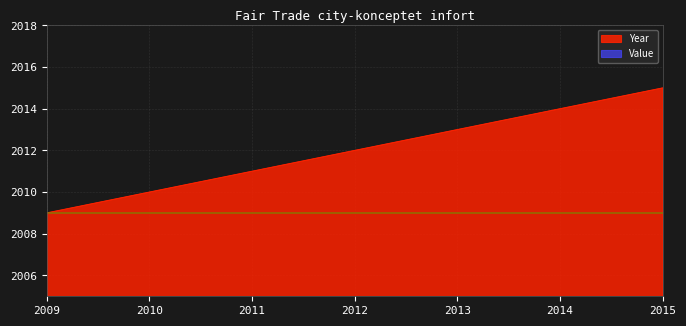

The Year series shows 2015 at 2015. True or false?

True